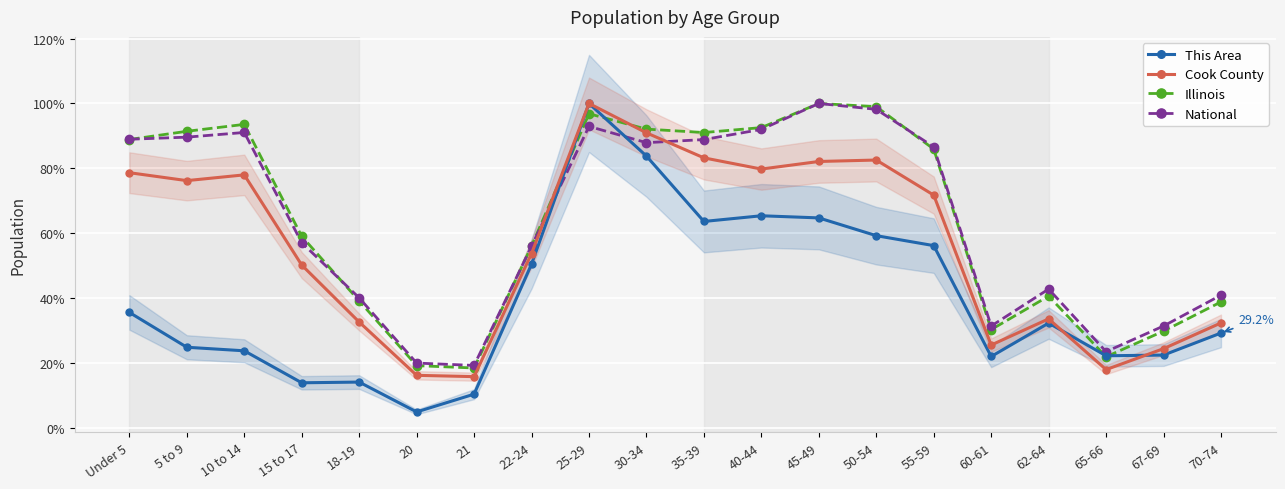

What position from the left is 20?

6